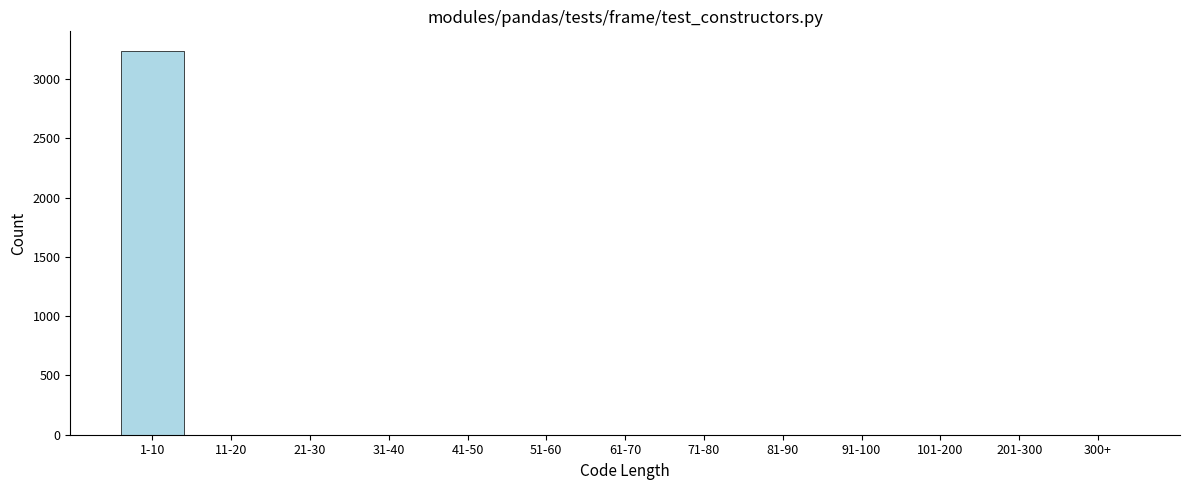

Reading left to right, extract all data points from this chart.

1-10=3241	11-20=0	21-30=0	31-40=0	41-50=0	51-60=0	61-70=0	71-80=0	81-90=0	91-100=0	101-200=0	201-300=0	300+=0